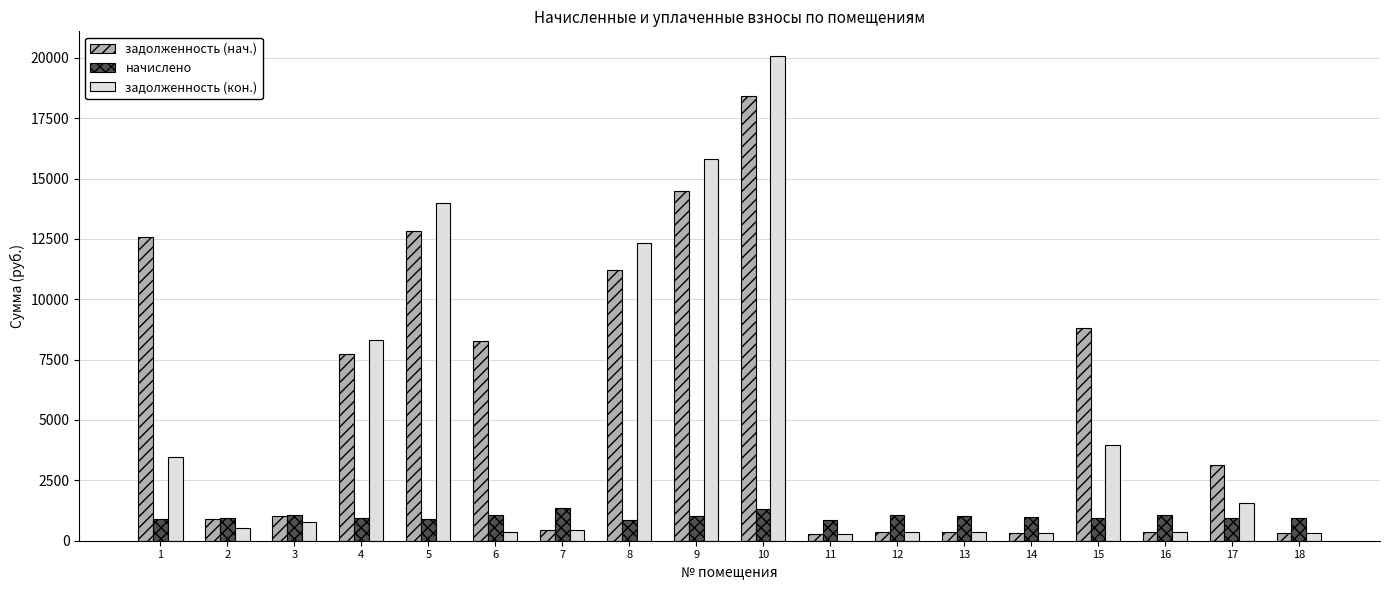

What is the average value of the задолженность (нач.) series?

5656.6